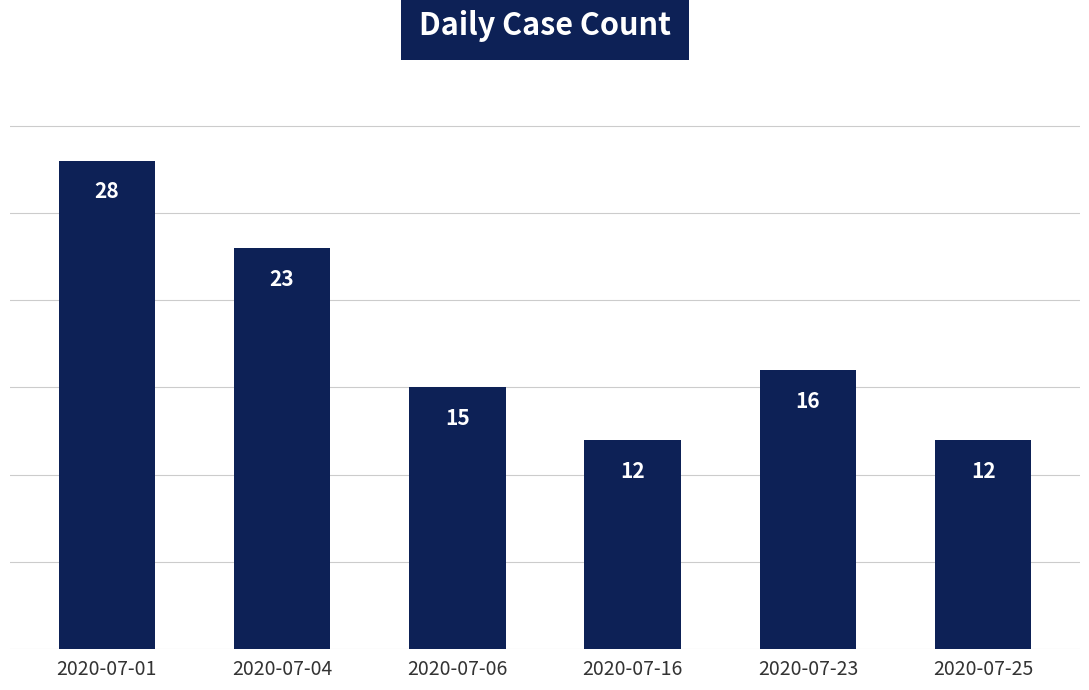

How many bars are there in total?

6